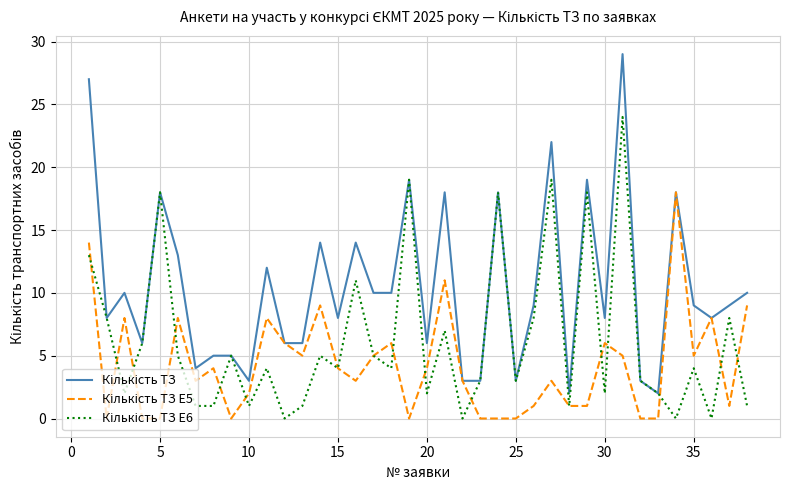

What is the greatest value displayed?

29